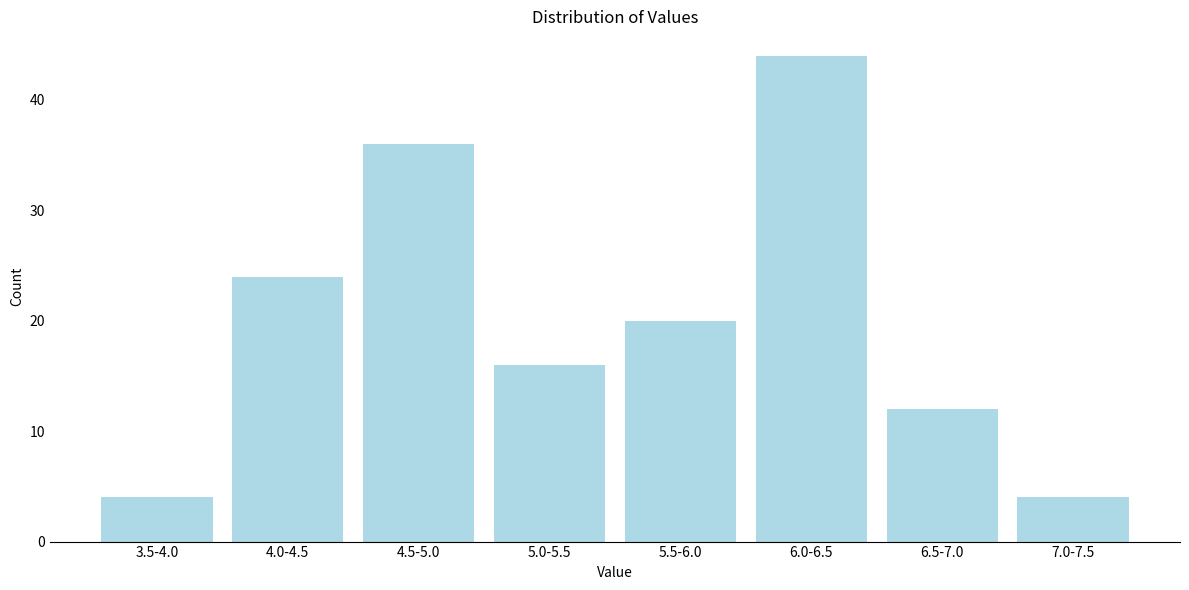

Reading left to right, what are all the values shown in this chart?

4	24	36	16	20	44	12	4